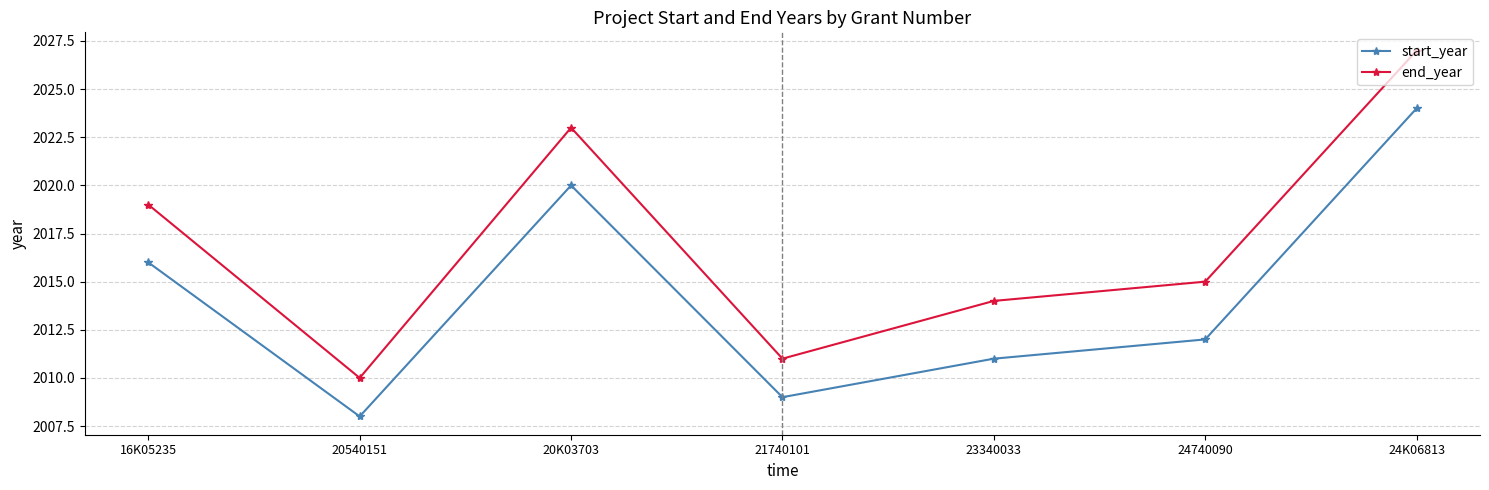

What is the label of the 5th point from the left?

23340033